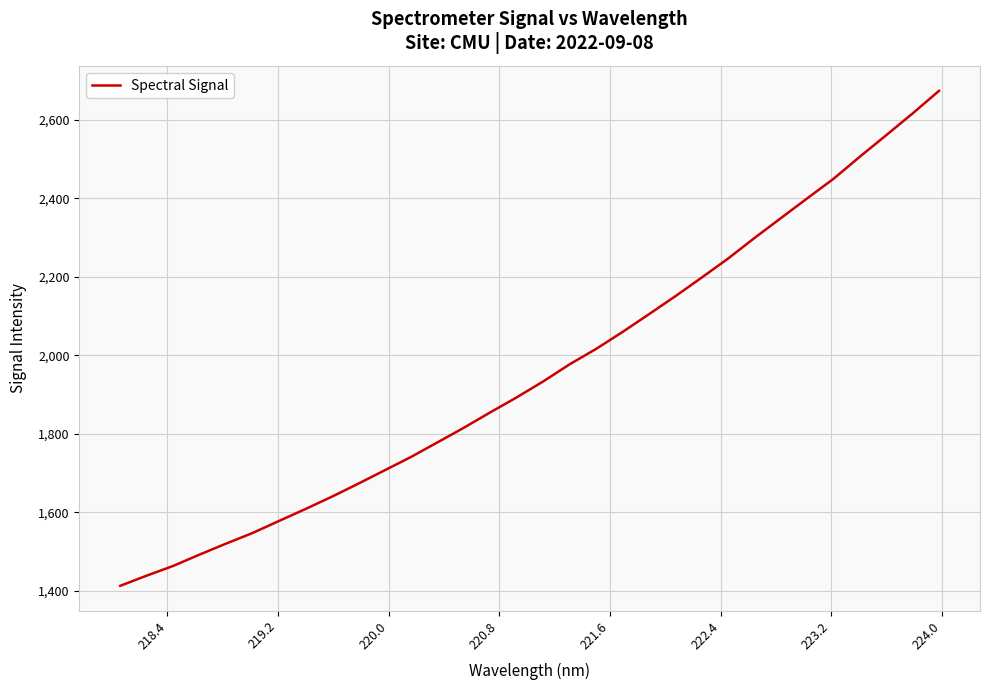

True or false: the data has more than 0 interior local peaks.

False